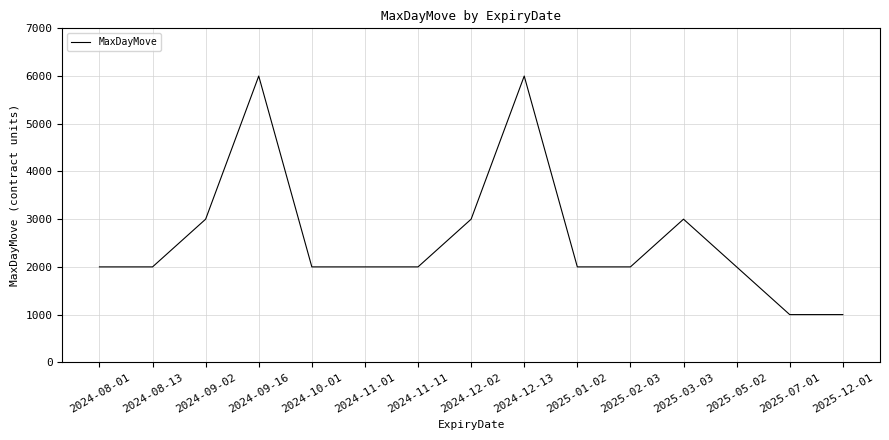

What is the average value?

2600